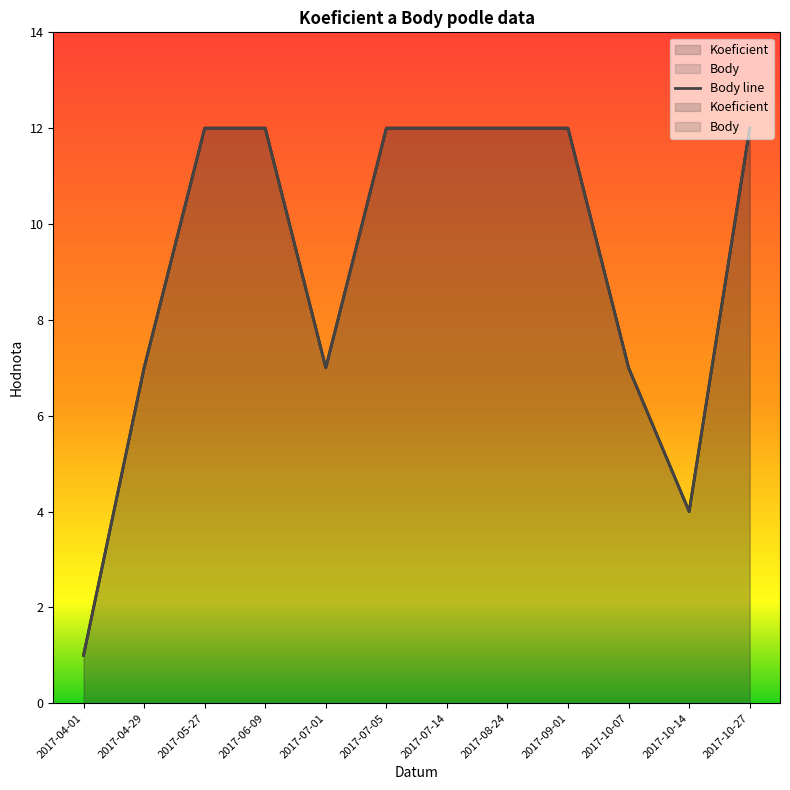

What is the label of the 4th point from the right?

2017-09-01